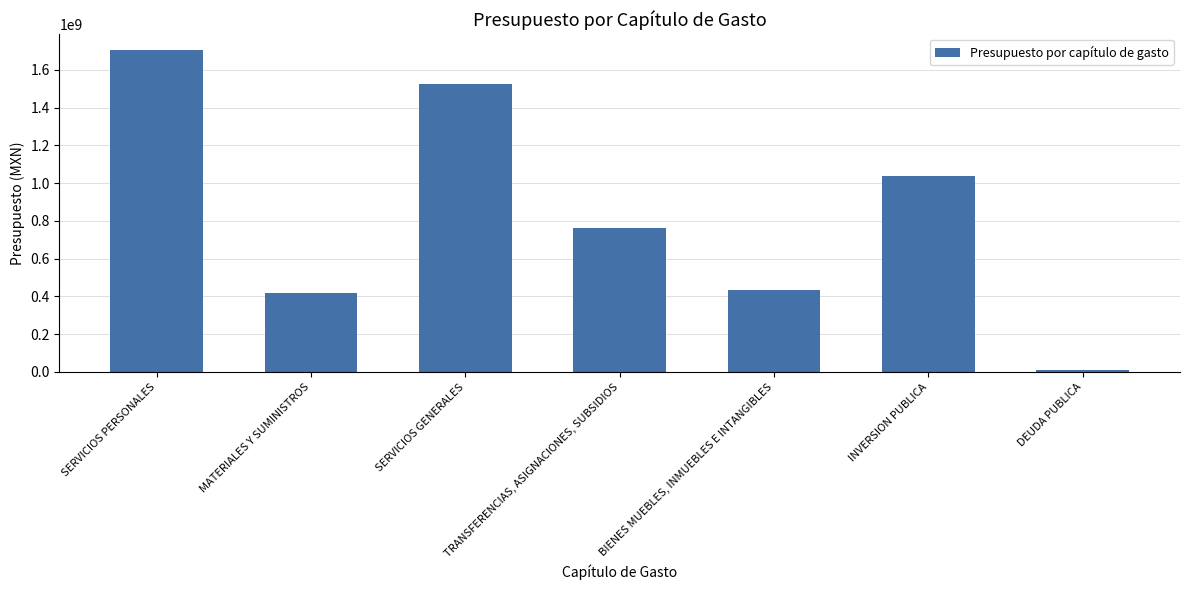

Which label corresponds to the smallest value in the chart?

DEUDA PUBLICA